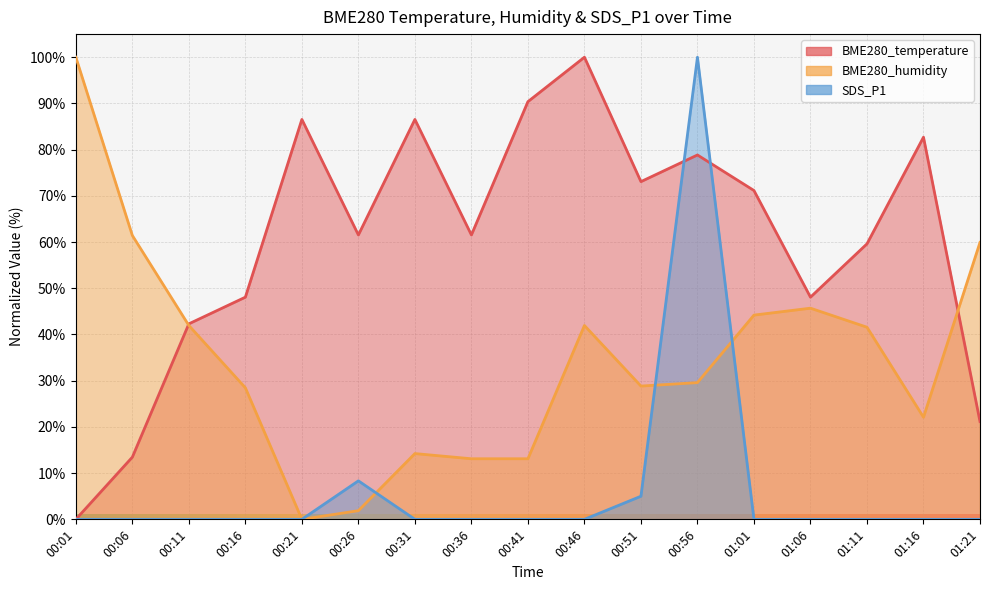

Between 00:56 and 01:06, which series saw the biggest shift?

SDS_P1